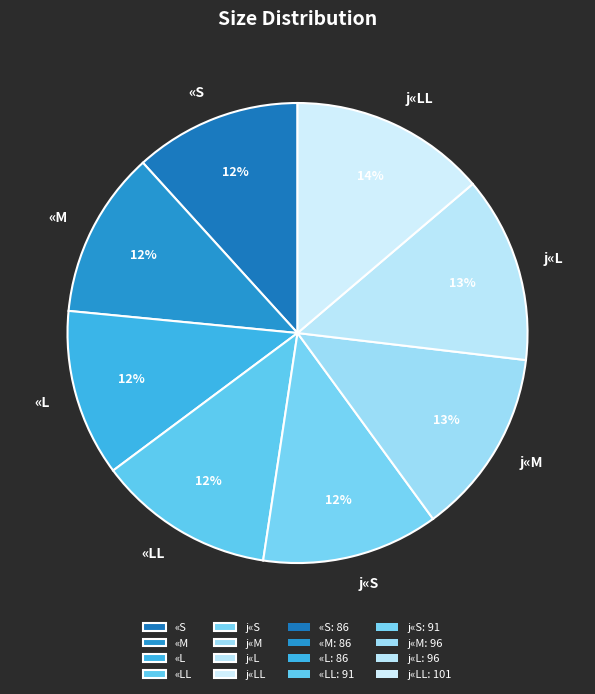

What is the largest slice in the pie chart?

j«LL